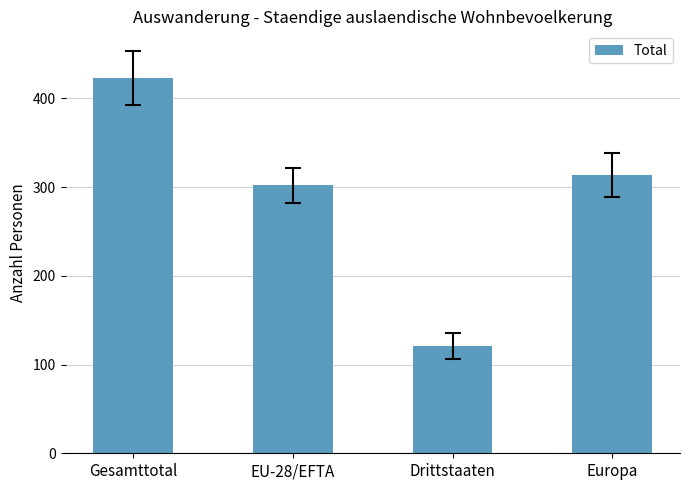

Where is the data nearest to the value 272?

EU-28/EFTA